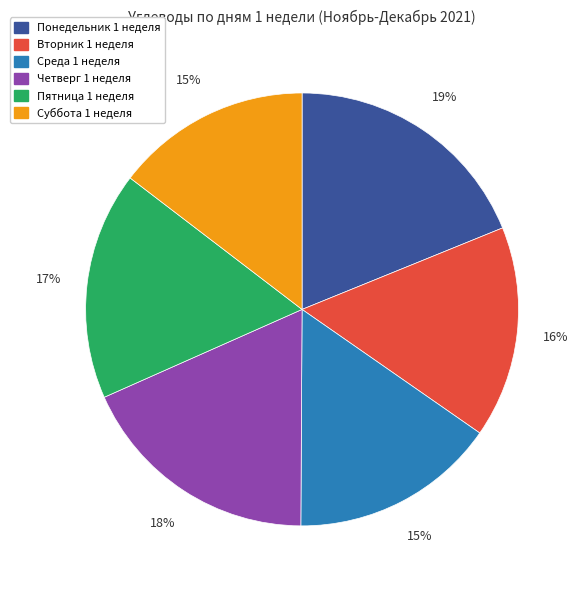

What is the largest slice in the pie chart?

Понедельник 1 неделя